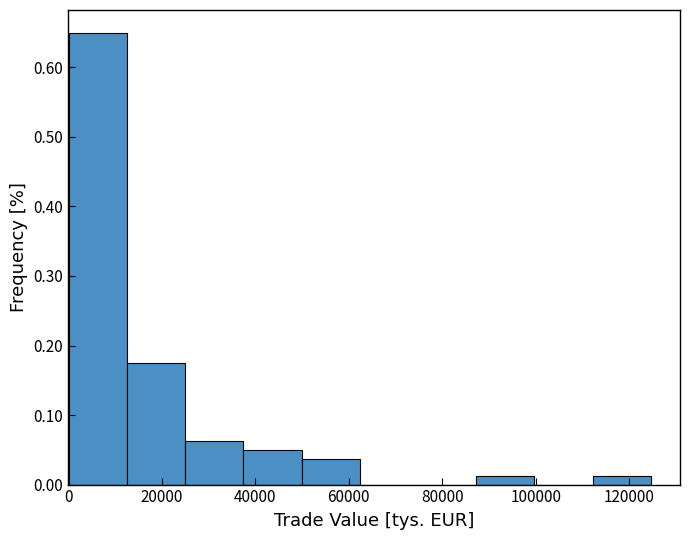

What is the height of the bar covering 0 to 12000 on the x-axis? Neither the bar edges nor the heights are printed on the chart, so give them approximately, as read against the axes.

0.65